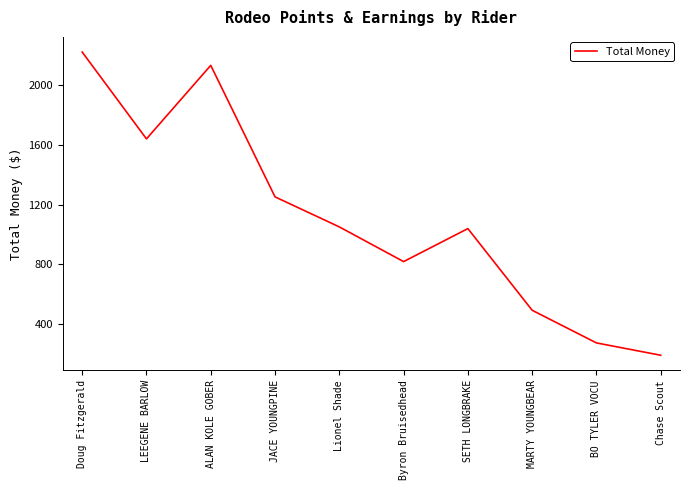

Which label corresponds to the smallest value in the chart?

Chase Scout